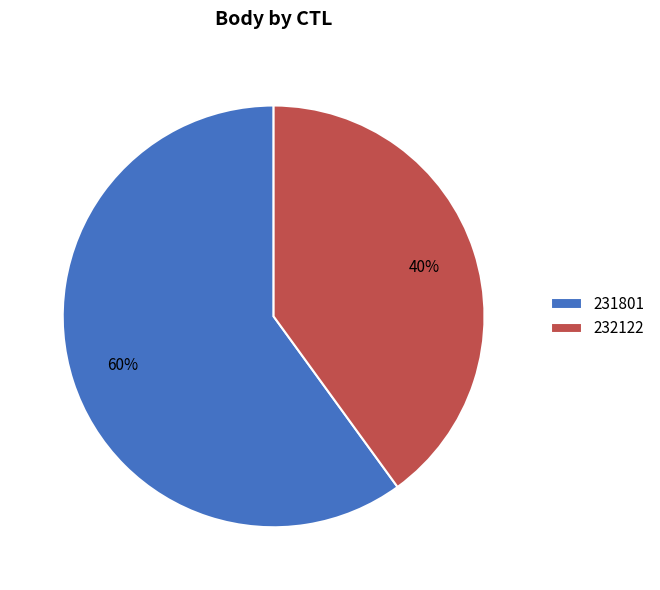

How many slices are in this pie chart?

2